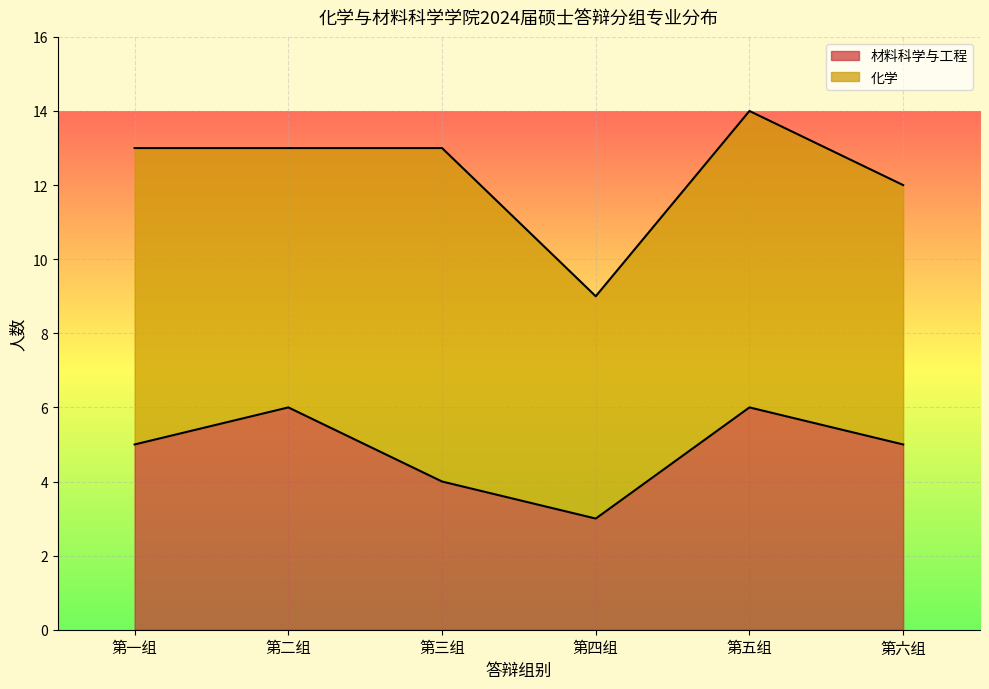

The 材料科学与工程 series shows 9 at 第五组. True or false?

False